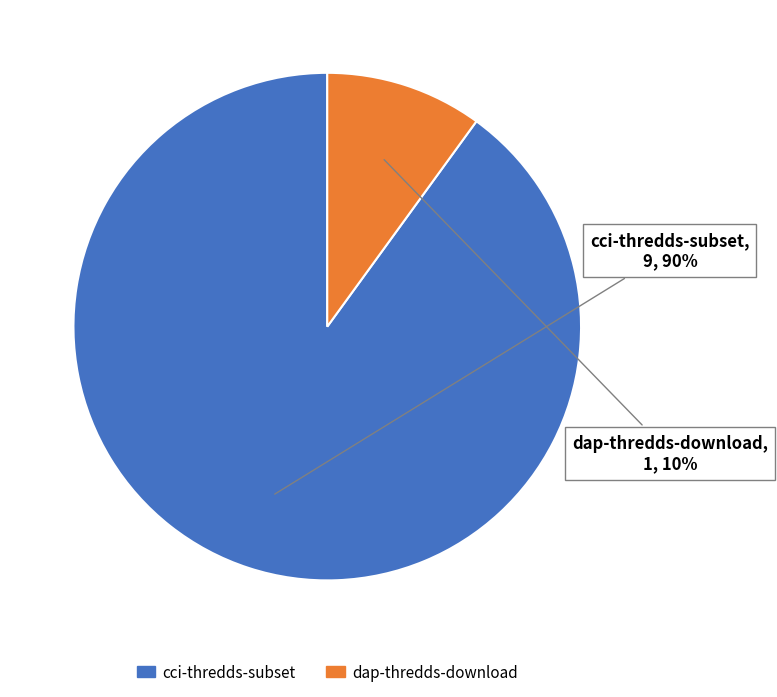

Which category has the smallest portion of the pie?

dap-thredds-download